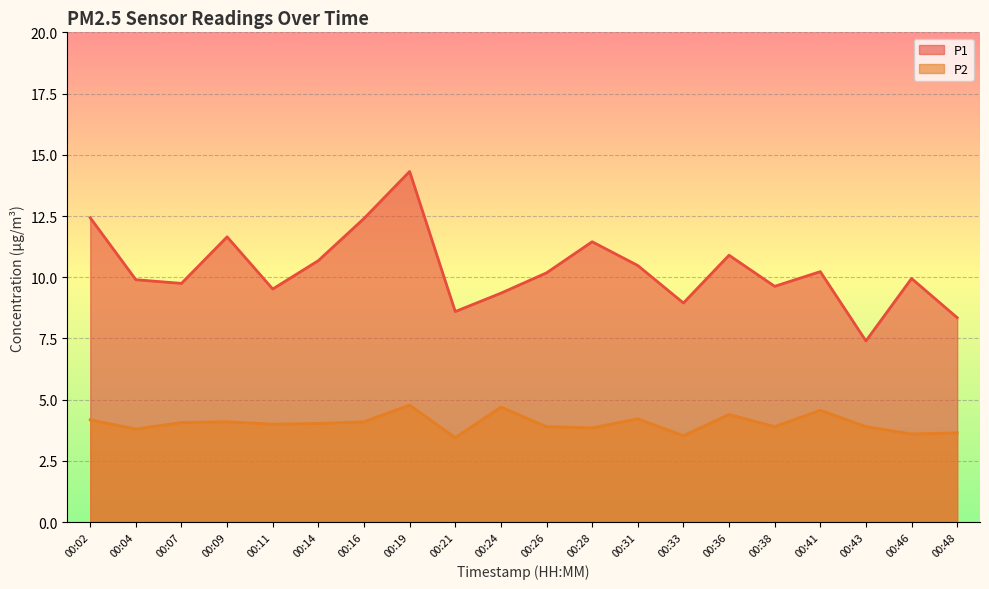

Between 00:14 and 00:26, which series saw the biggest shift?

P1